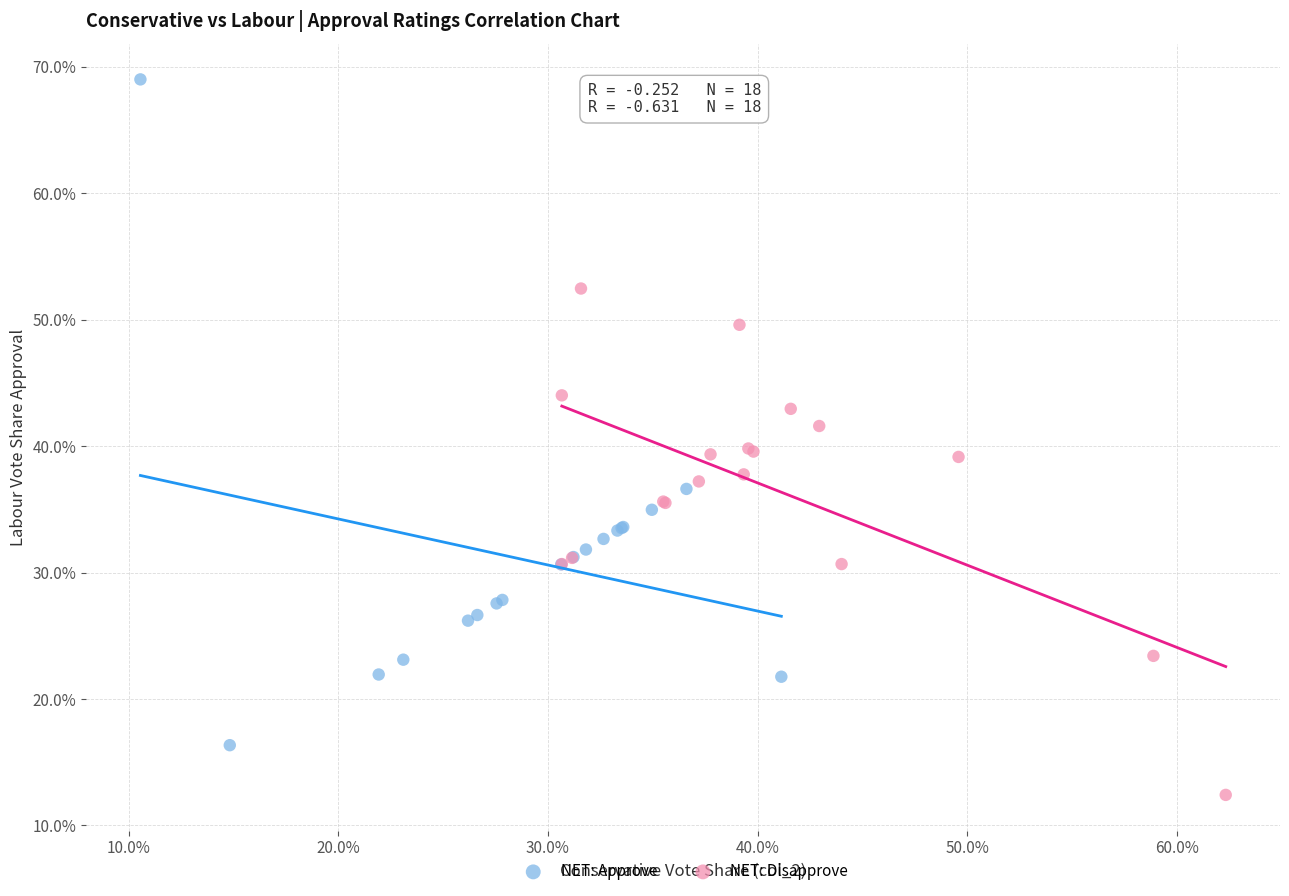

What are all the series names shown in the legend?

NET: Approve, NET: Disapprove